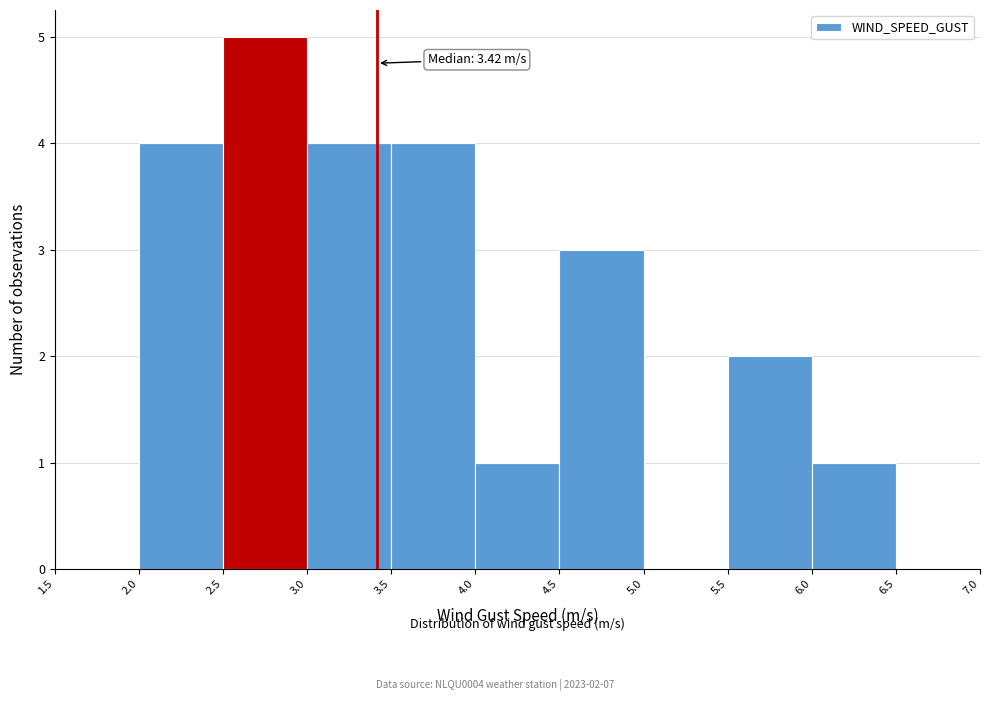

Over which range of the x-axis is the bar tallest?

2.5 to 3.0